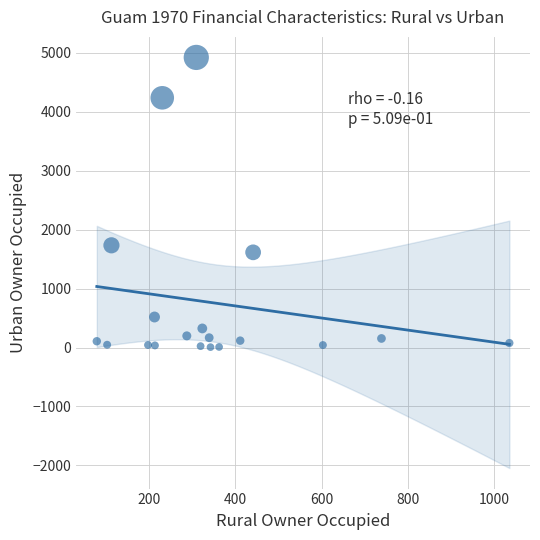

What Y value in the scatter plot is closest to 2464?

1734